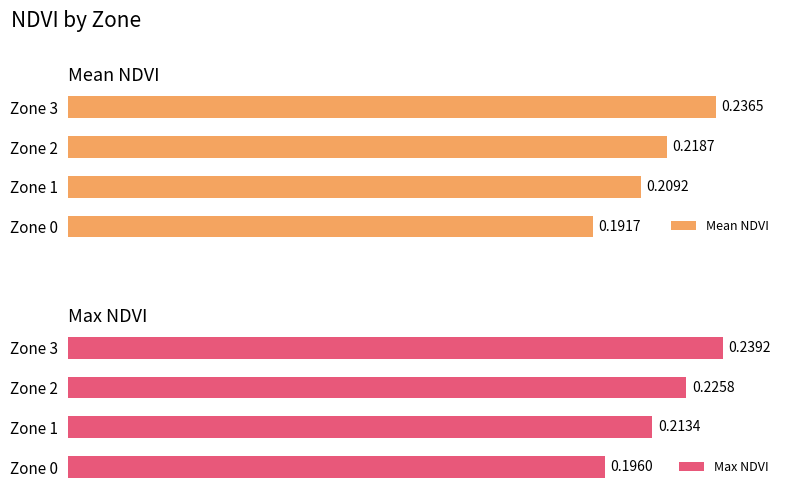

List the labels in order of Max NDVI value, smallest first.

Zone 0, Zone 1, Zone 2, Zone 3